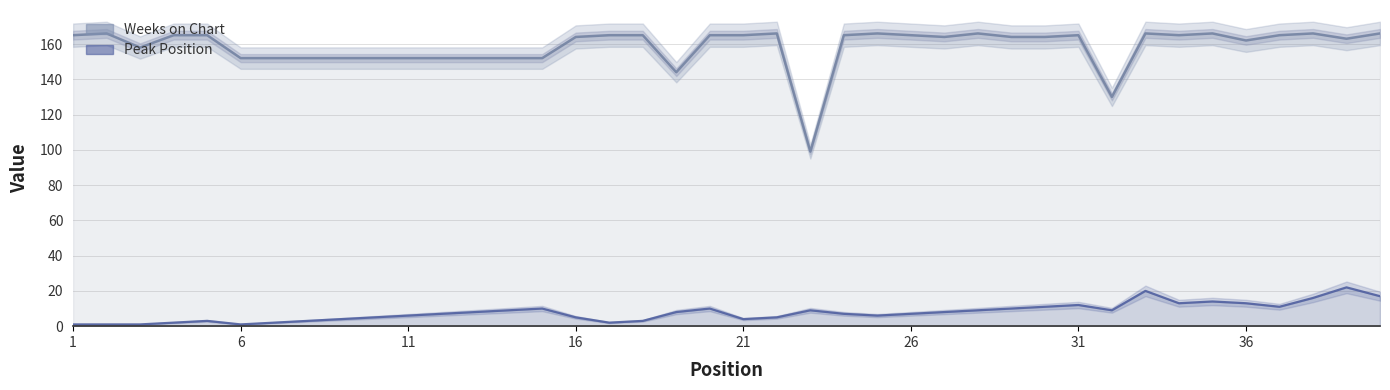

Rank the series at 31 from highest to lowest value.

Weeks on Chart, Peak Position